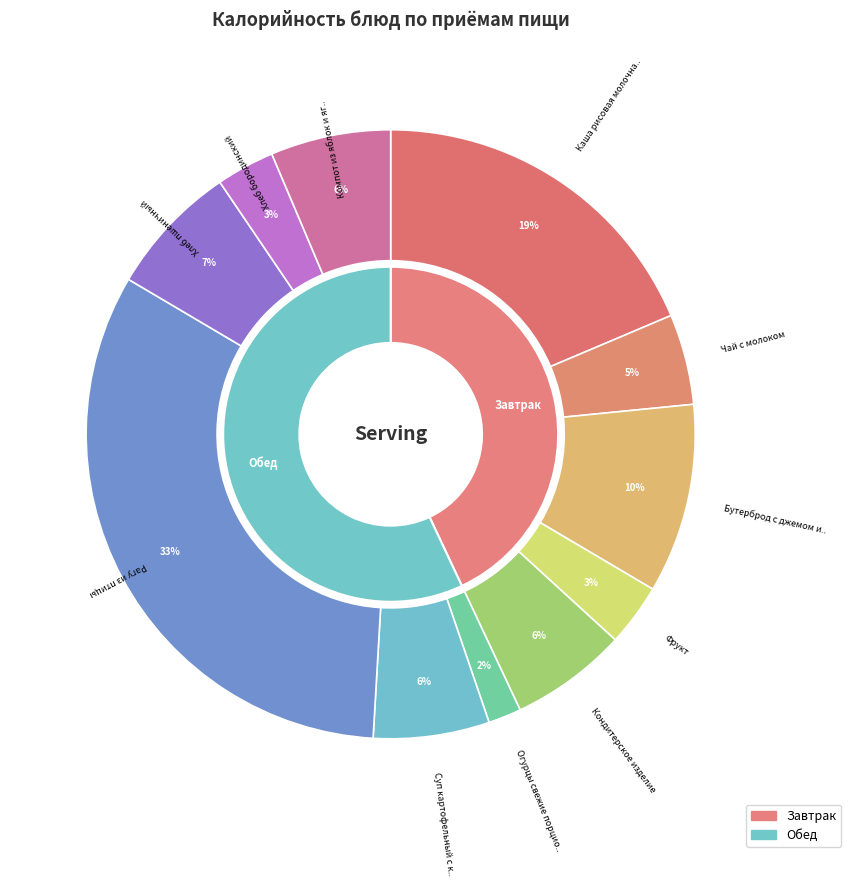

Does Компот из яблок и ягод замороженных represent more than half of the total?

No